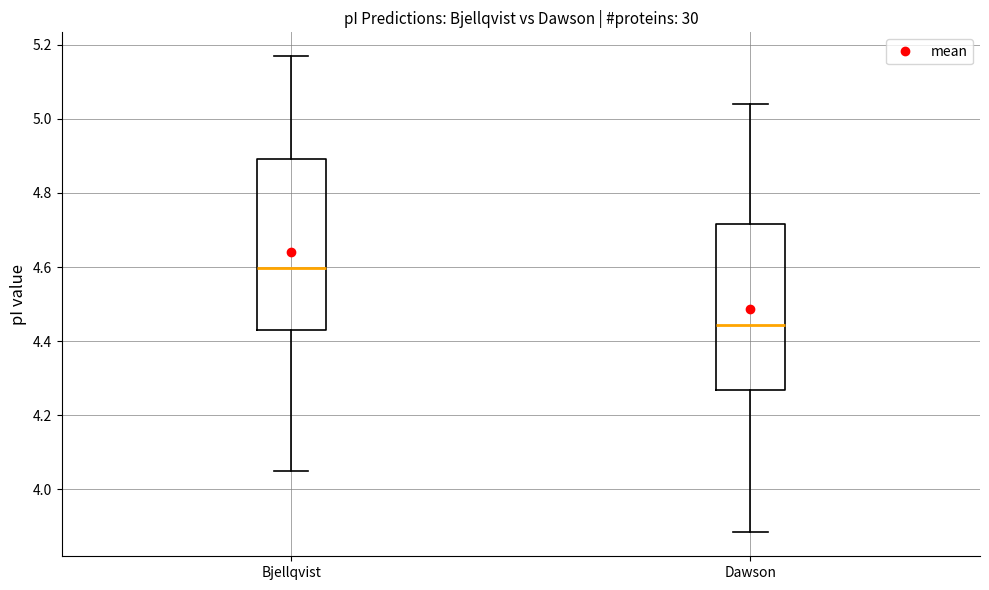

Where is the upper edge of the box for Dawson on the y-axis? The values are not printed on the chart, so give them approximately, as read against the axis.

4.72